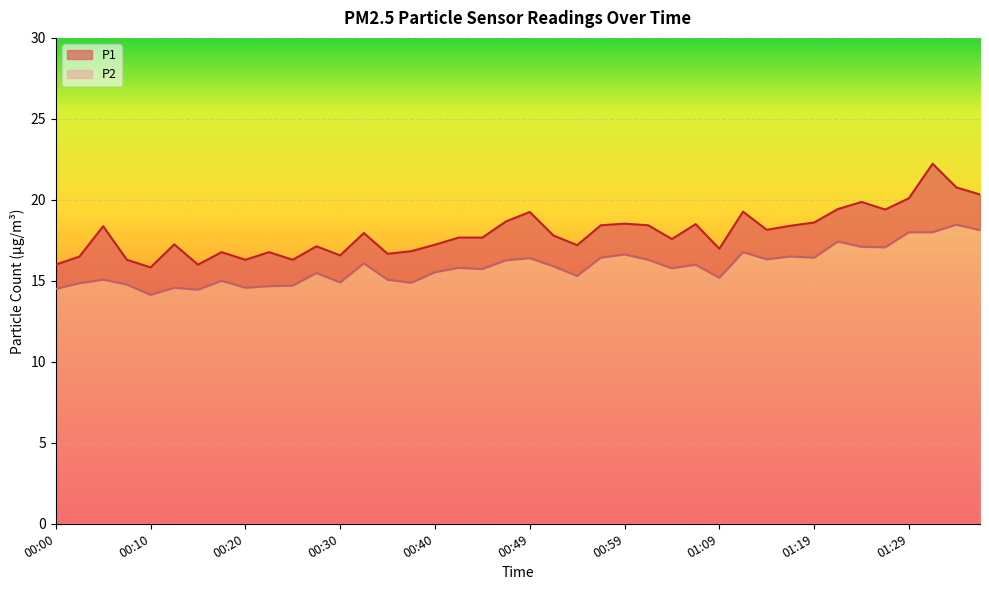

True or false: P1 and P2 intersect in this chart.

False